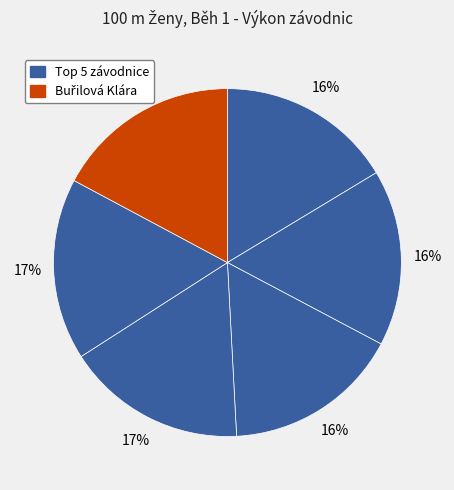

How many segments does this pie chart have?

6